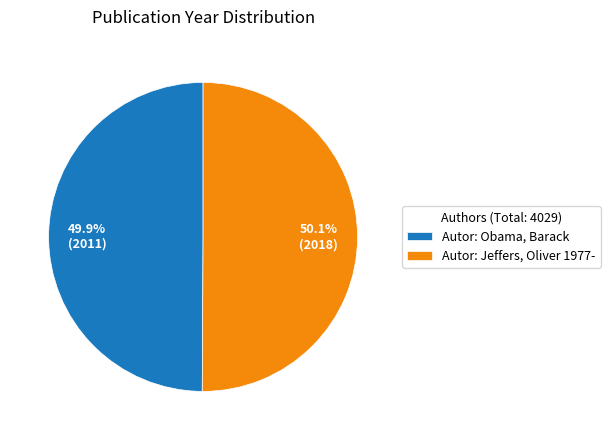

Approximately how many times larger is the value at Autor: Jeffers, Oliver 1977- compared to Autor: Obama, Barack?

1.0